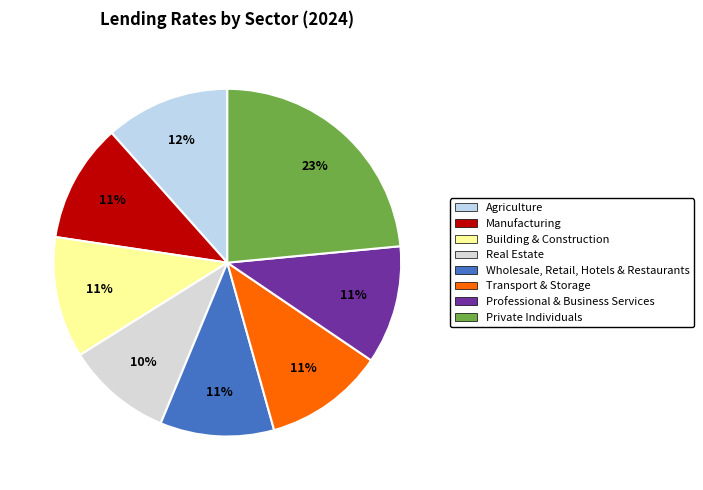

Rank the categories by value from highest to lowest.

Private Individuals, Agriculture, Building & Construction, Transport & Storage, Manufacturing, Professional & Business Services, Wholesale, Retail, Hotels & Restaurants, Real Estate